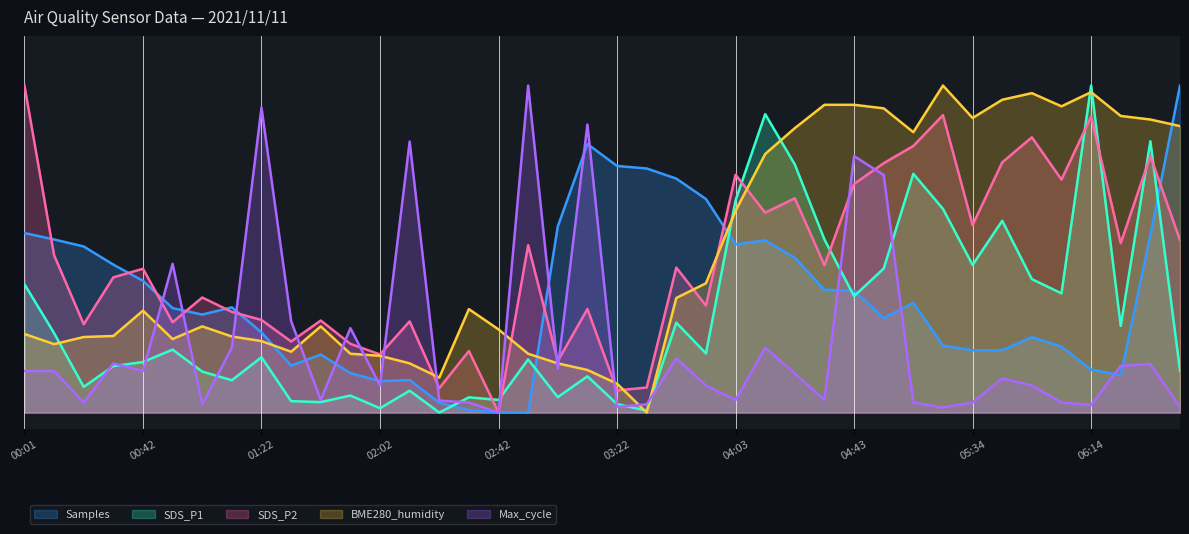

Reading left to right, transcribe all the data shown in this chart.

Samples: 0.5	0.5	0.5	0.5	0.4	0.3	0.3	0.3	0.2	0.1	0.2	0.1	0.1	0.1	0.0	0.0	0.0	0.0	0.6	0.8	0.8	0.7	0.7	0.7	0.5	0.5	0.5	0.4	0.4	0.3	0.3	0.2	0.2	0.2	0.2	0.2	0.1	0.1	0.5	1.0
SDS_P1: 0.4	0.2	0.1	0.1	0.2	0.2	0.1	0.1	0.2	0.0	0.0	0.1	0.0	0.1	0.0	0.0	0.0	0.2	0.0	0.1	0.0	0.0	0.3	0.2	0.6	0.9	0.8	0.5	0.4	0.4	0.7	0.6	0.5	0.6	0.4	0.4	1.0	0.3	0.8	0.1
SDS_P2: 1.0	0.5	0.3	0.4	0.4	0.3	0.4	0.3	0.3	0.2	0.3	0.2	0.2	0.3	0.1	0.2	0.0	0.5	0.2	0.3	0.1	0.1	0.4	0.3	0.7	0.6	0.7	0.5	0.7	0.8	0.8	0.9	0.6	0.8	0.8	0.7	0.9	0.5	0.8	0.5
BME280_humidity: 0.2	0.2	0.2	0.2	0.3	0.2	0.3	0.2	0.2	0.2	0.3	0.2	0.2	0.2	0.1	0.3	0.3	0.2	0.2	0.1	0.1	0.0	0.4	0.4	0.6	0.8	0.9	0.9	0.9	0.9	0.9	1.0	0.9	1.0	1.0	0.9	1.0	0.9	0.9	0.9
Max_cycle: 0.1	0.1	0.0	0.2	0.1	0.5	0.0	0.2	0.9	0.3	0.0	0.3	0.1	0.8	0.0	0.0	0.0	1.0	0.1	0.9	0.0	0.0	0.2	0.1	0.0	0.2	0.1	0.0	0.8	0.7	0.0	0.0	0.0	0.1	0.1	0.0	0.0	0.1	0.1	0.0